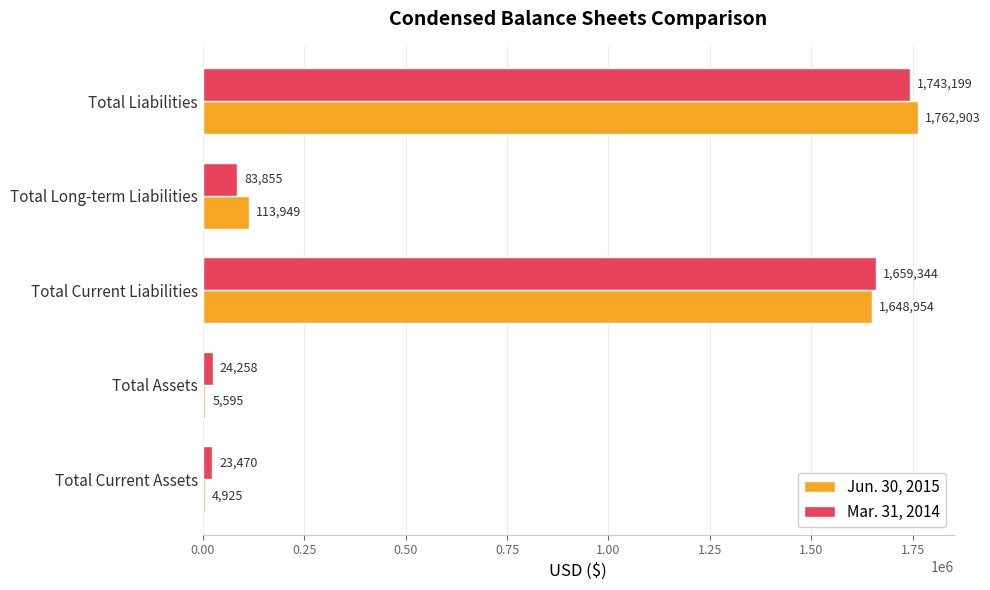

The value of Jun. 30, 2015 at Total Current Assets is 4925. True or false?

True